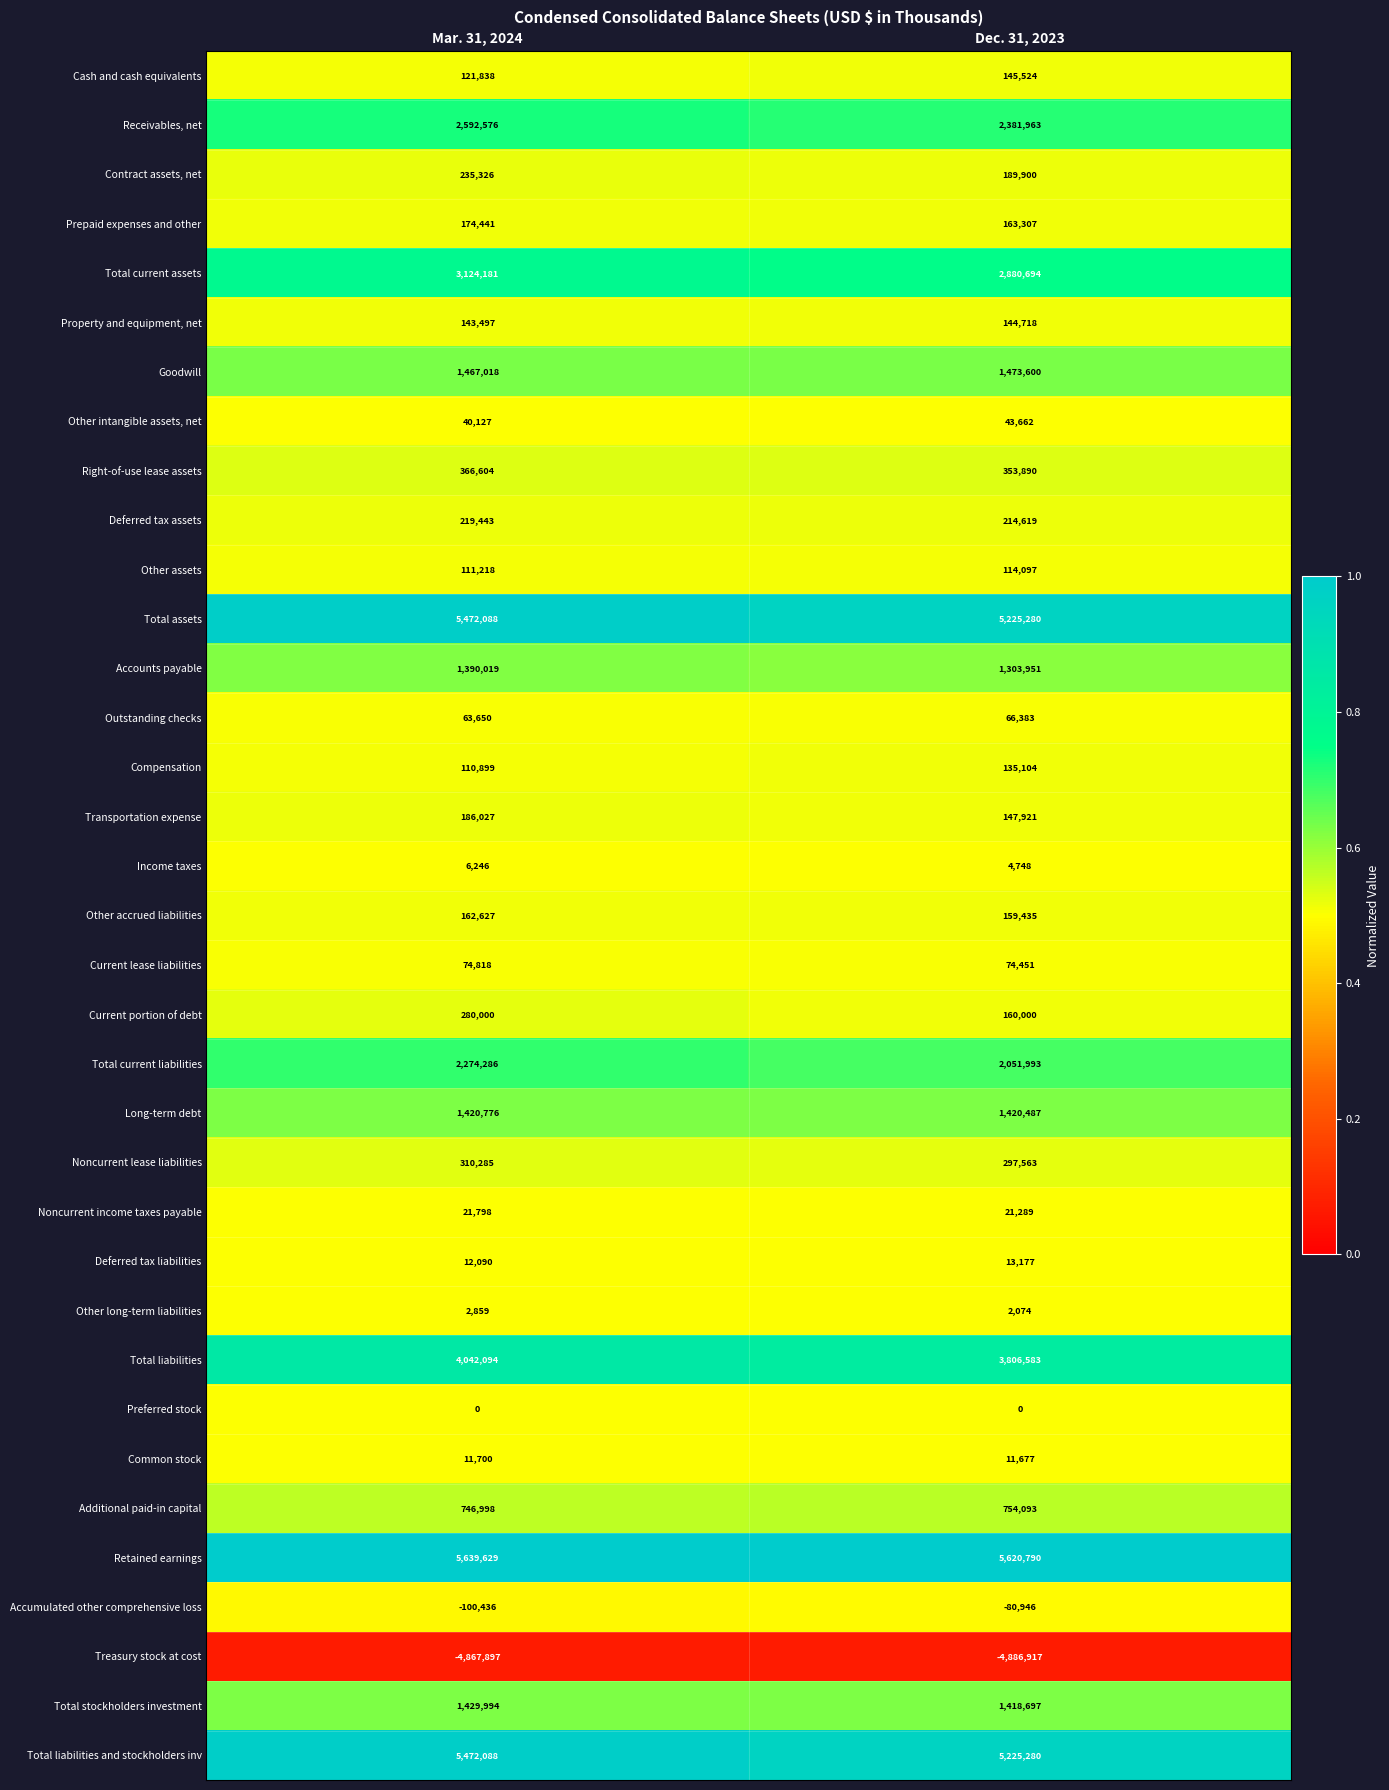

At which category does the chart reach its minimum across all series?

Dec. 31, 2023